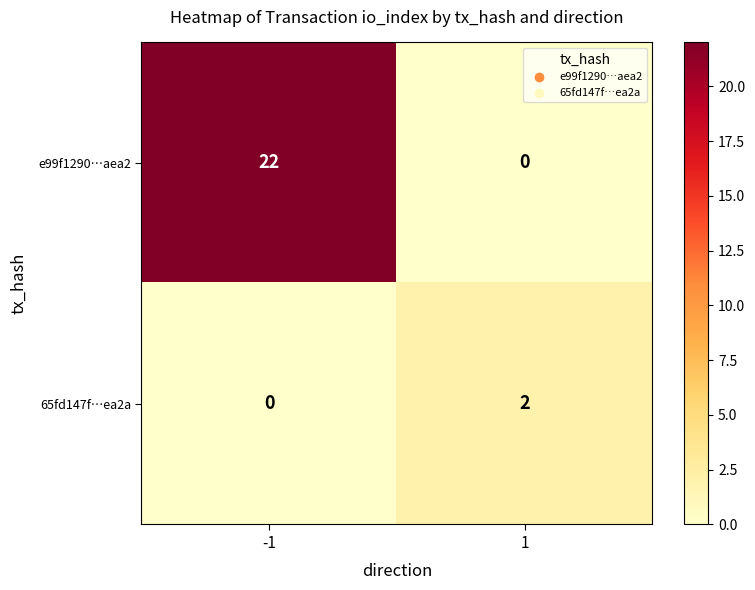

Read the e99f1290…aea2 value at -1.

22